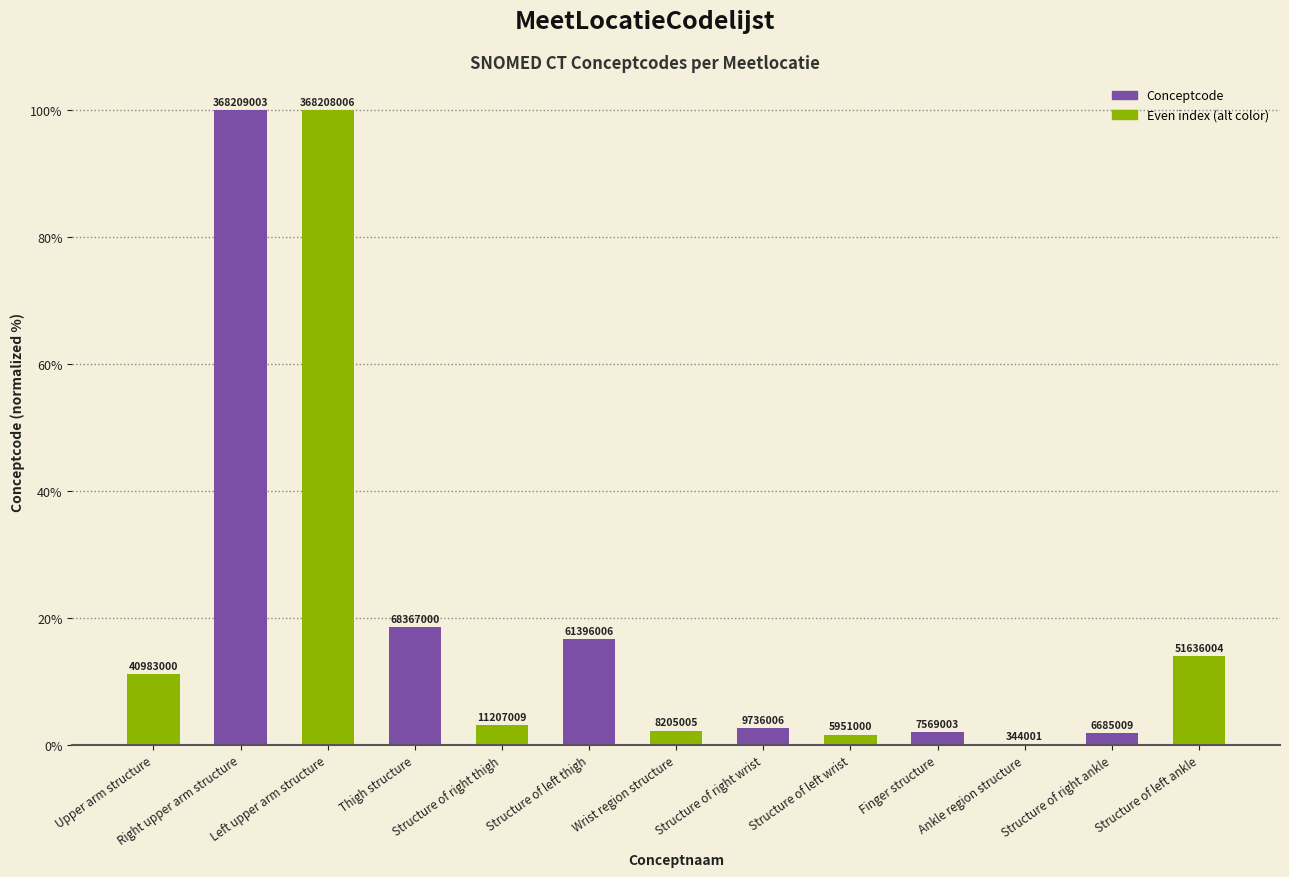

Are the bars horizontal?

No